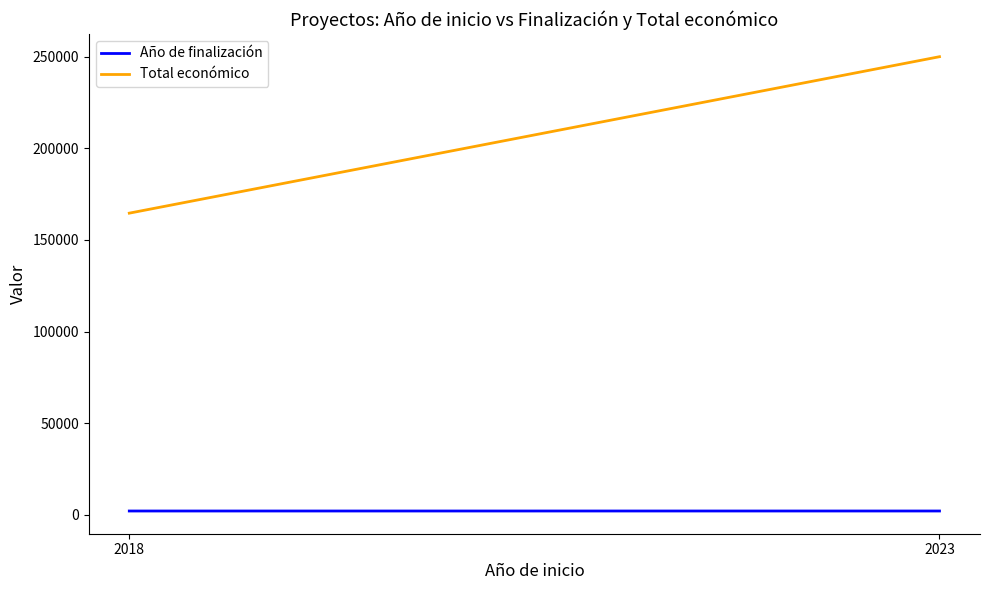

Rank the series by their maximum value, from highest to lowest.

Total económico, Año de finalización